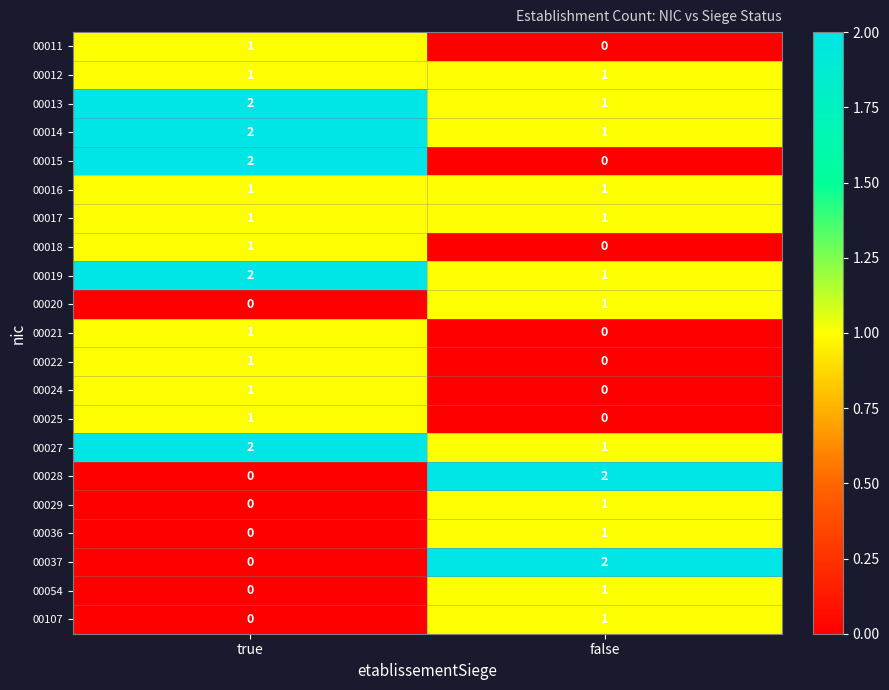

How many data points does each series have?

2